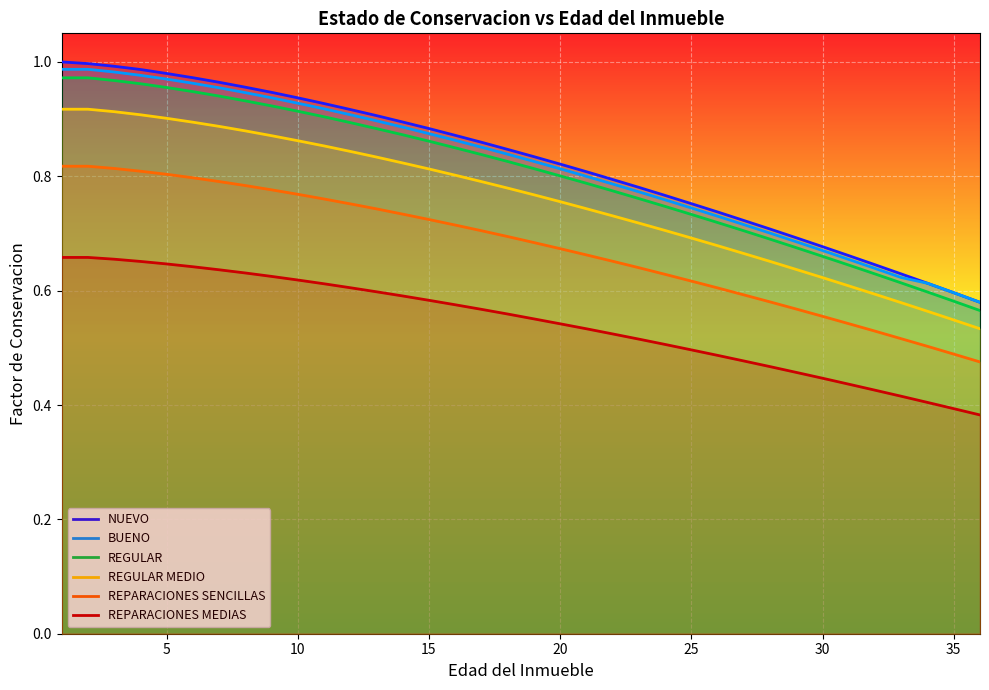

What are all the series names shown in the legend?

NUEVO, BUENO, REGULAR, REGULAR MEDIO, REPARACIONES SENCILLAS, REPARACIONES MEDIAS